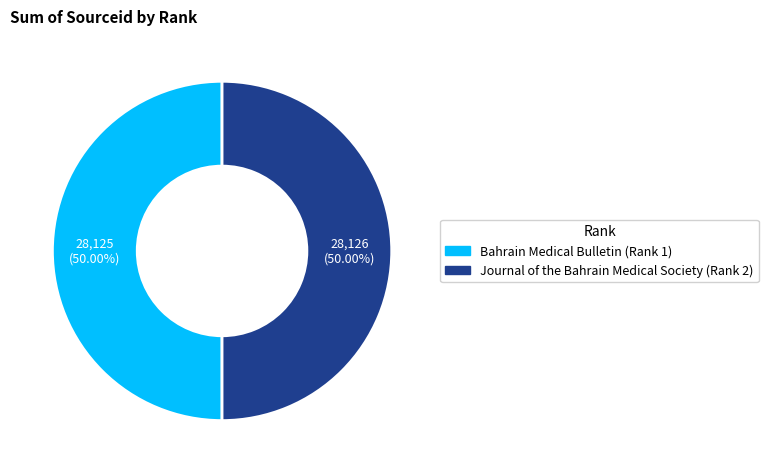

Approximately how many times larger is the value at Journal of the Bahrain Medical Society (Rank 2) compared to Bahrain Medical Bulletin (Rank 1)?

1.0